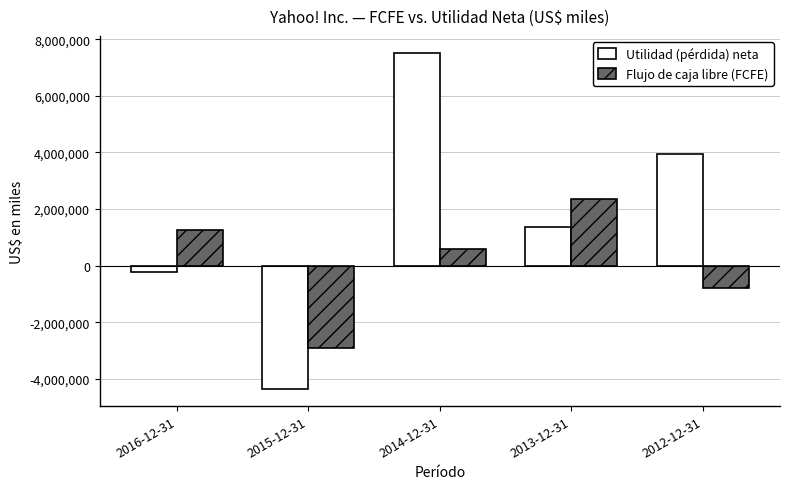

The value of Flujo de caja libre (FCFE) at 2016-12-31 is 391203. True or false?

False